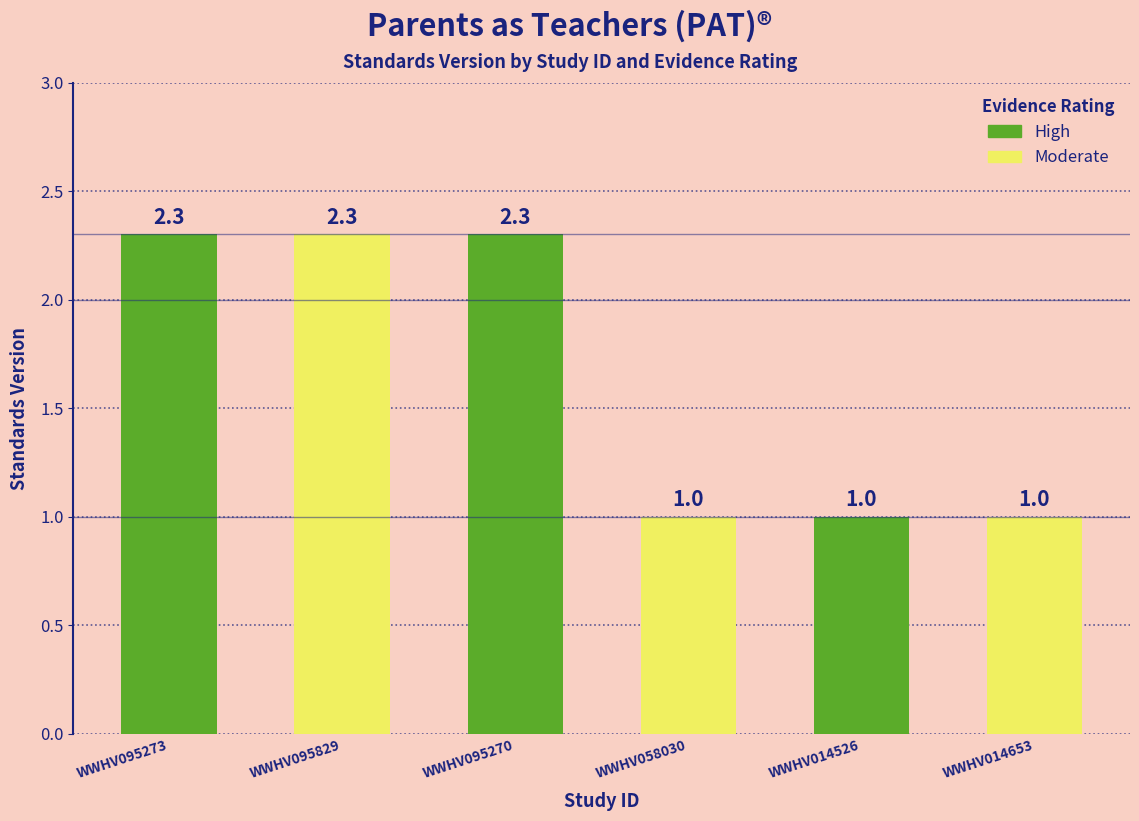

What is the label of the 1st bar from the left?

WWHV095273